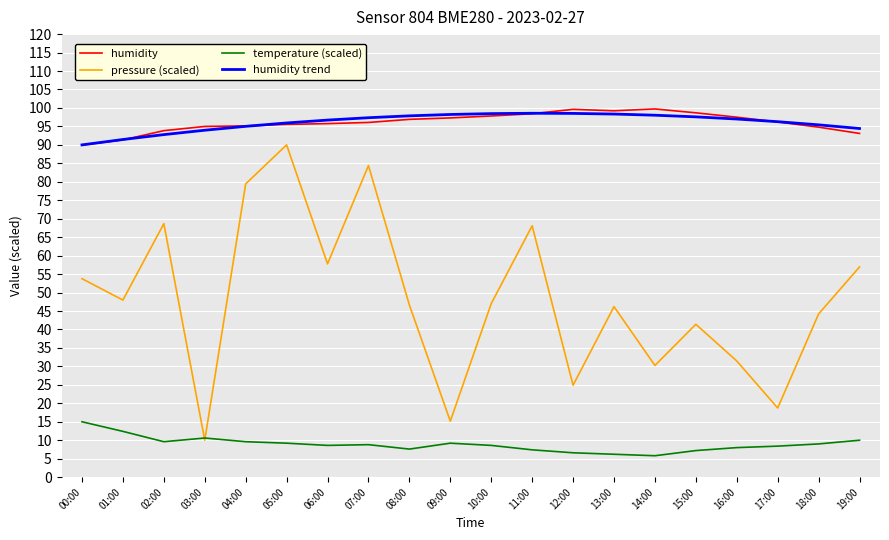

What is the spread (max minus min) of values at 00:00?

75.0